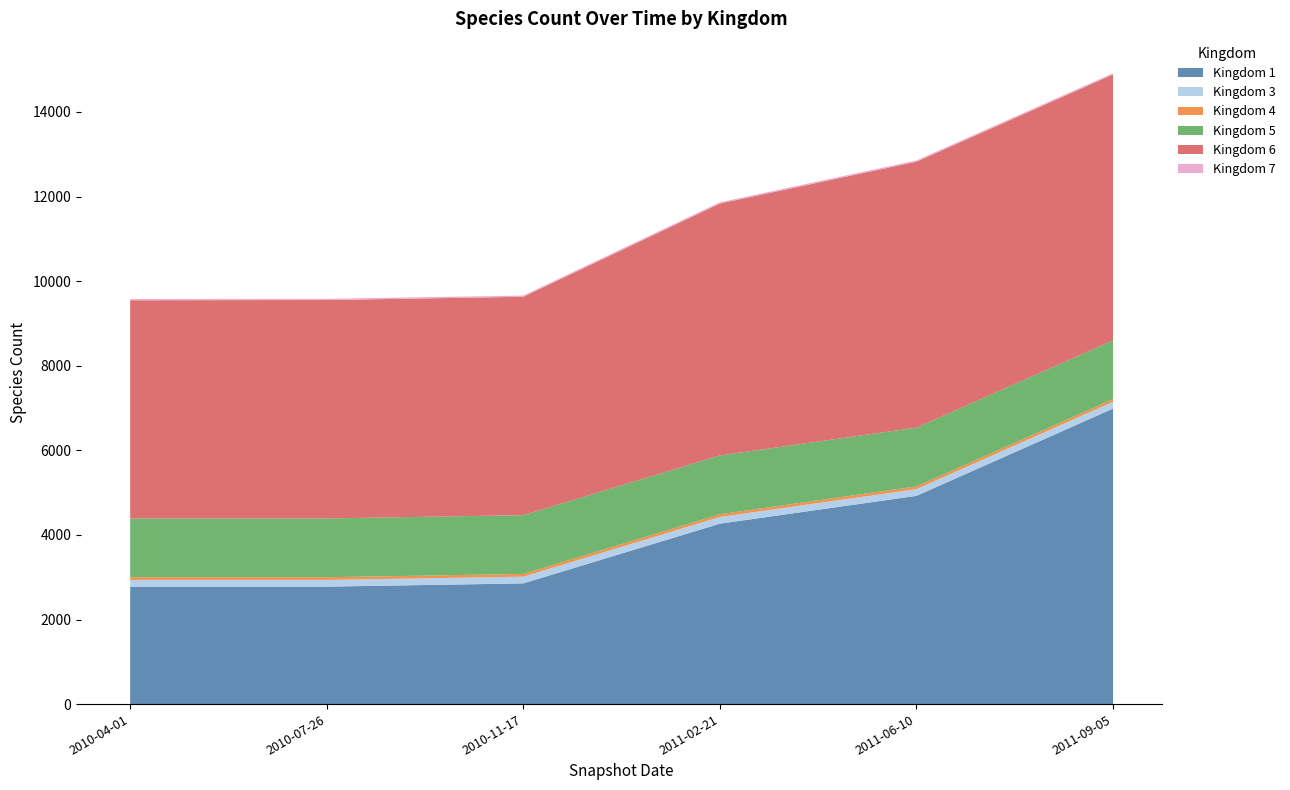

At which category is the sum across all series the highest?

2011-09-05